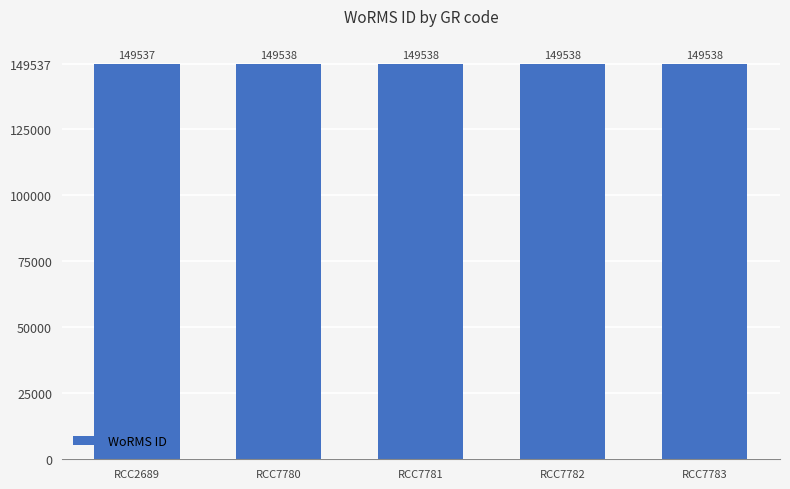

What is the change in value from RCC2689 to RCC7780?

+1